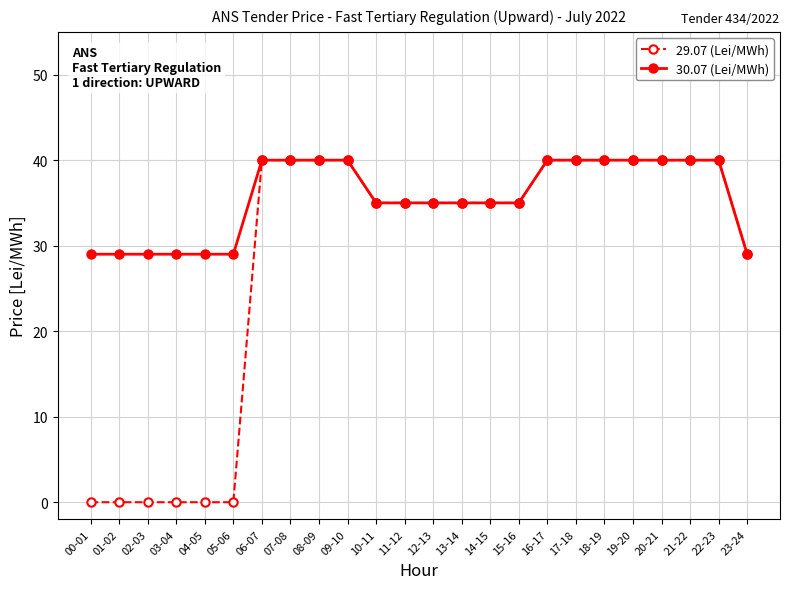

Is the value of 29.07 (Lei/MWh) at 22-23 greater than the value of 30.07 (Lei/MWh) at 00-01?

Yes